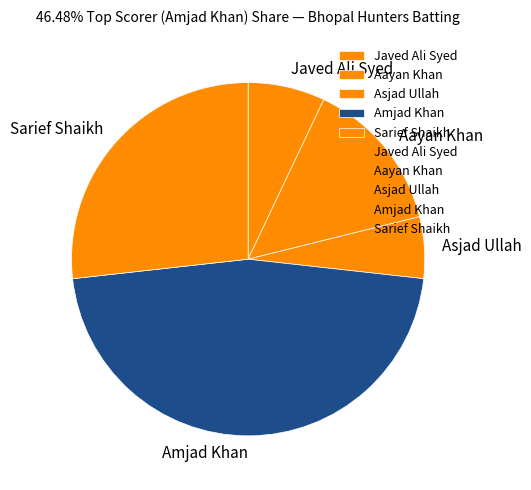

Combined, do Aayan Khan and Amjad Khan account for over 50%?

Yes